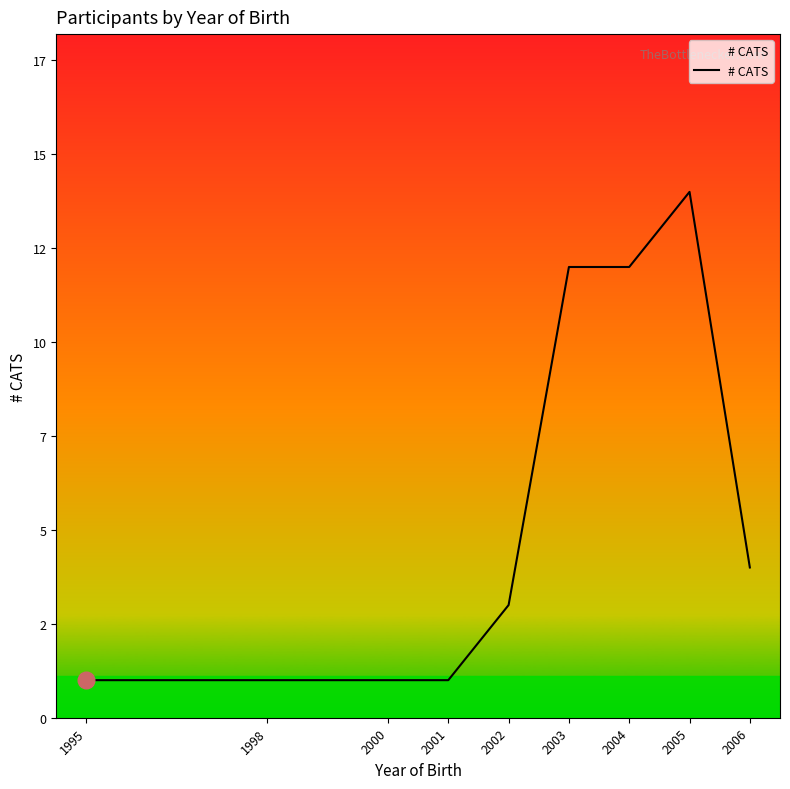

List the labels in order of value, largest first.

2005, 2003, 2004, 2006, 2002, 1995, 1998, 2000, 2001